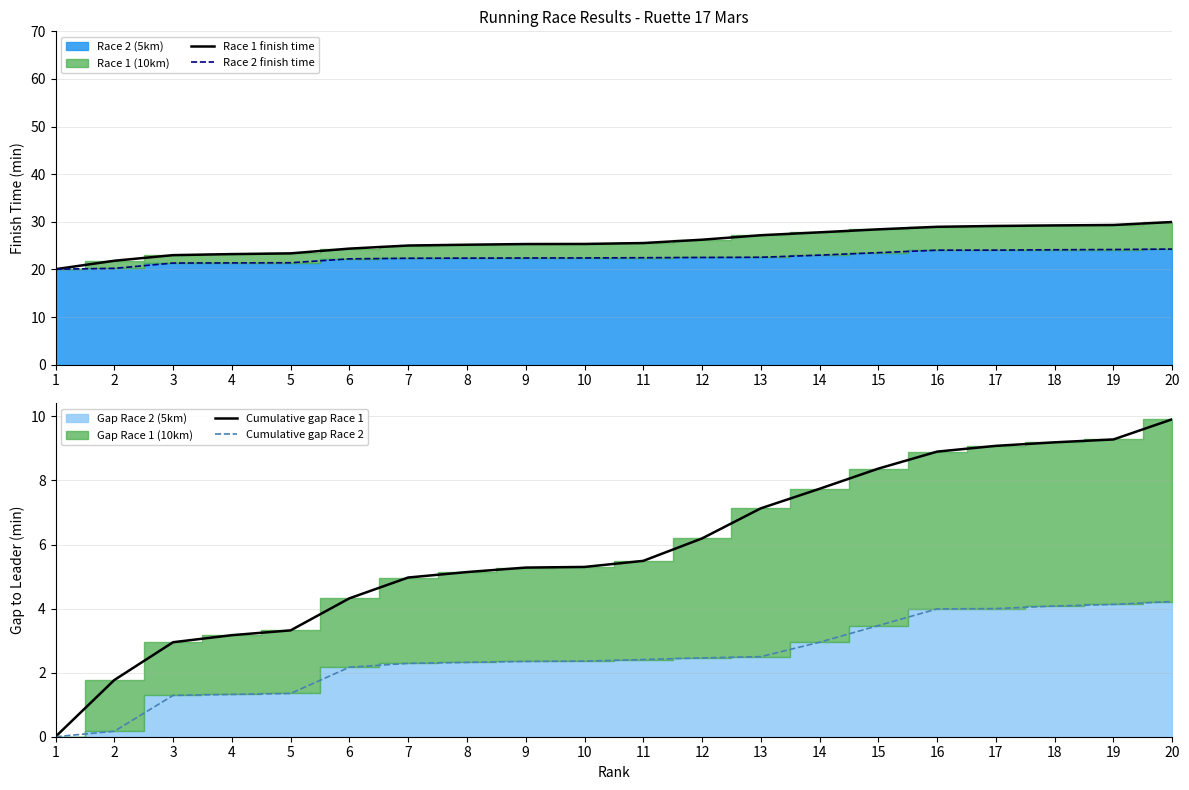

How many lines are shown in the chart?

4